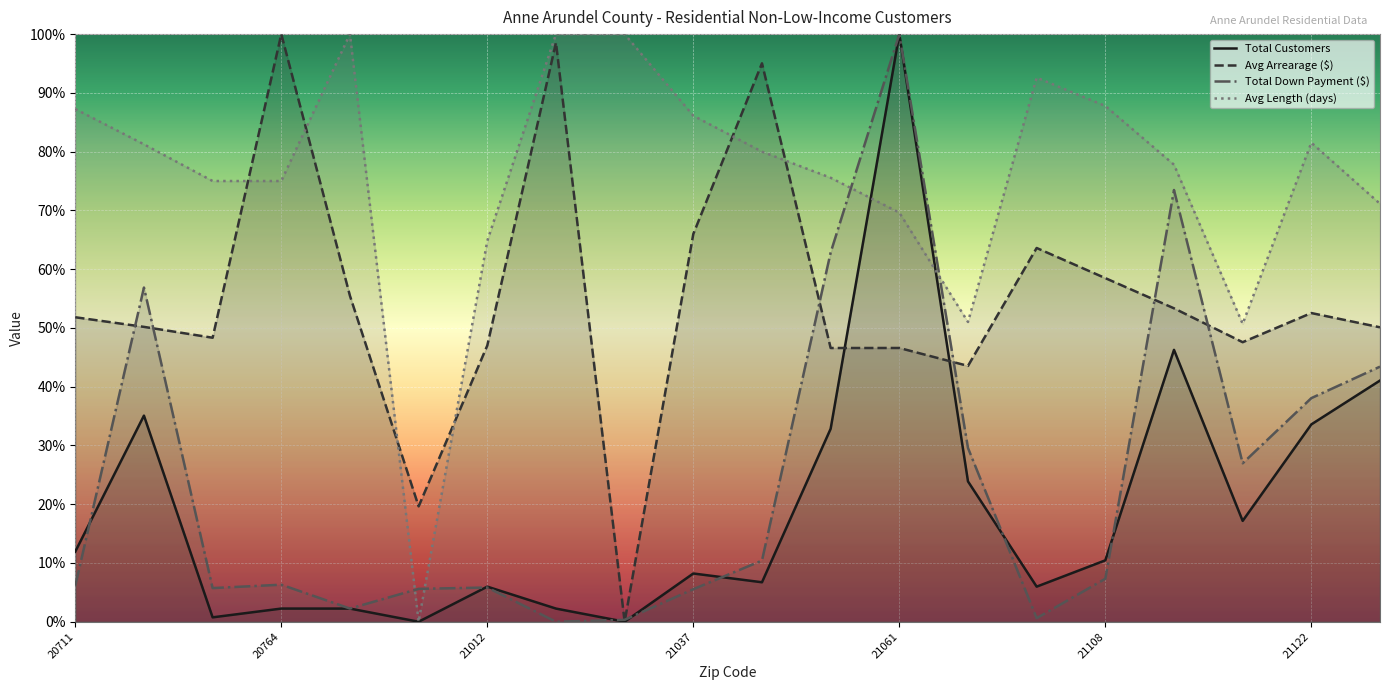

What is the approximate value of Avg Arrearage ($) at 21122?

0.5